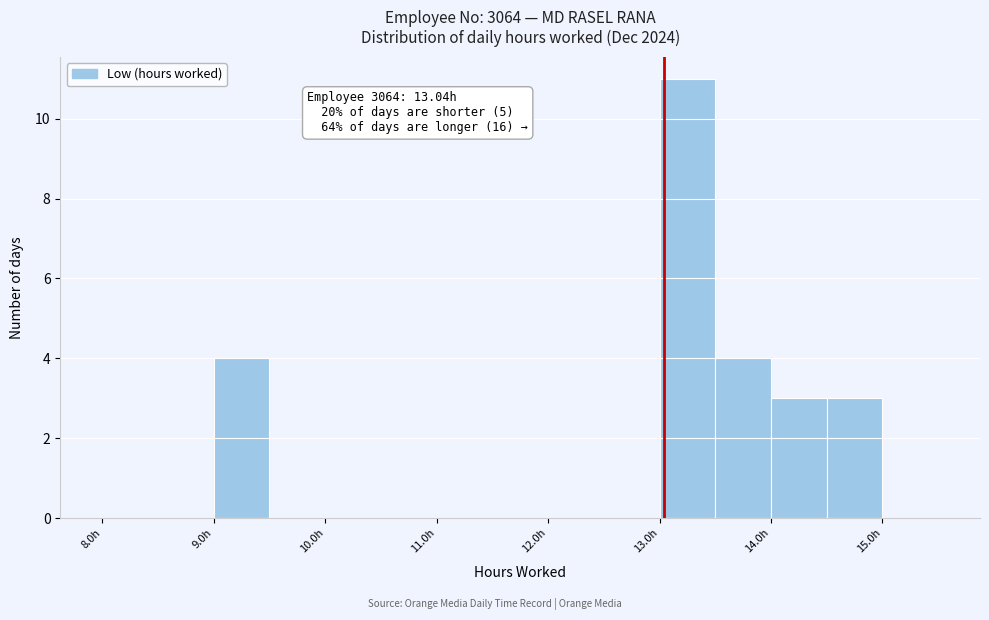

Over which range of the x-axis is the bar tallest?

13.0 to 13.5